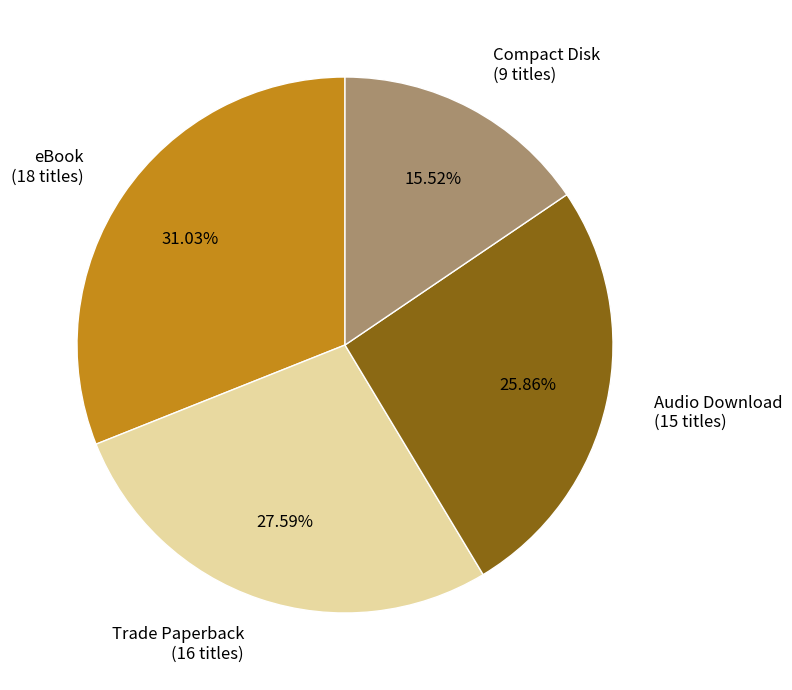

Count the number of slices in the pie.

4